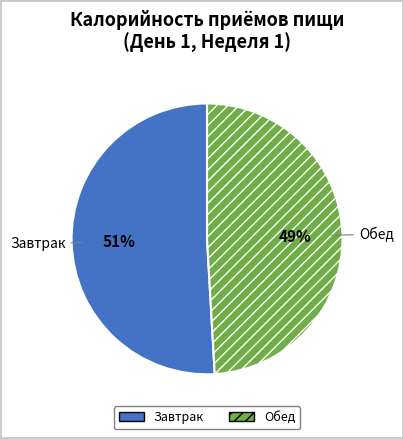

Is it true that Завтрак is 51% of the pie?

True